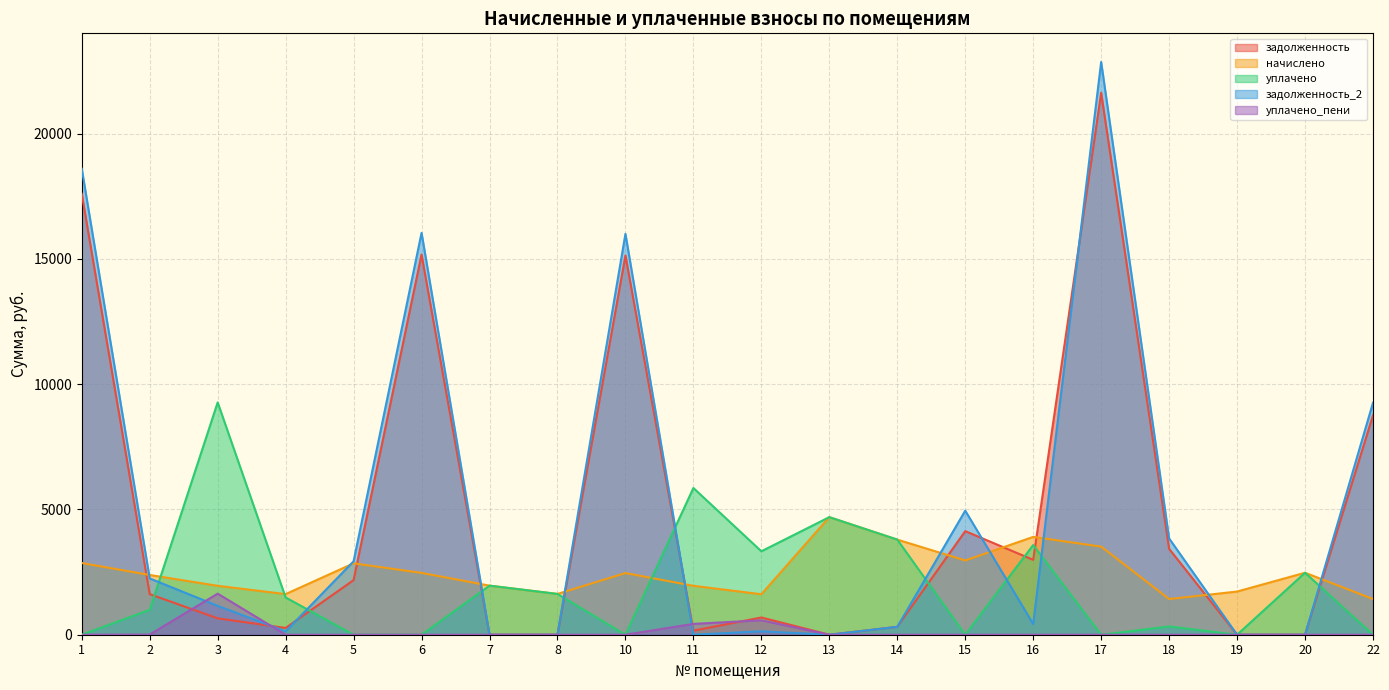

List the labels in order of уплачено_пени value, smallest first.

1, 4, 5, 6, 7, 8, 10, 13, 14, 15, 16, 17, 18, 19, 20, 22, 2, 11, 12, 3